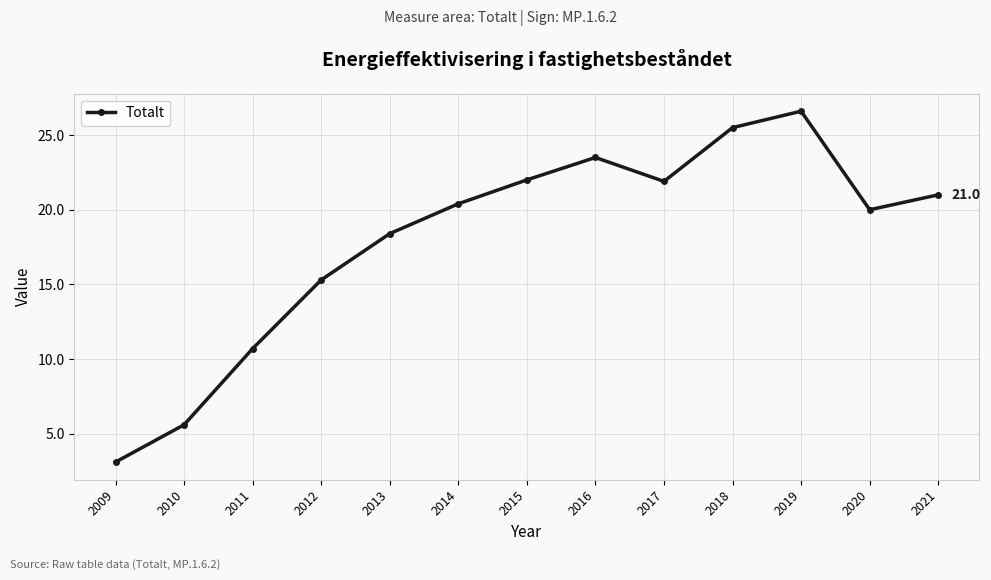

What is the difference between the second highest and second lowest values?

19.9